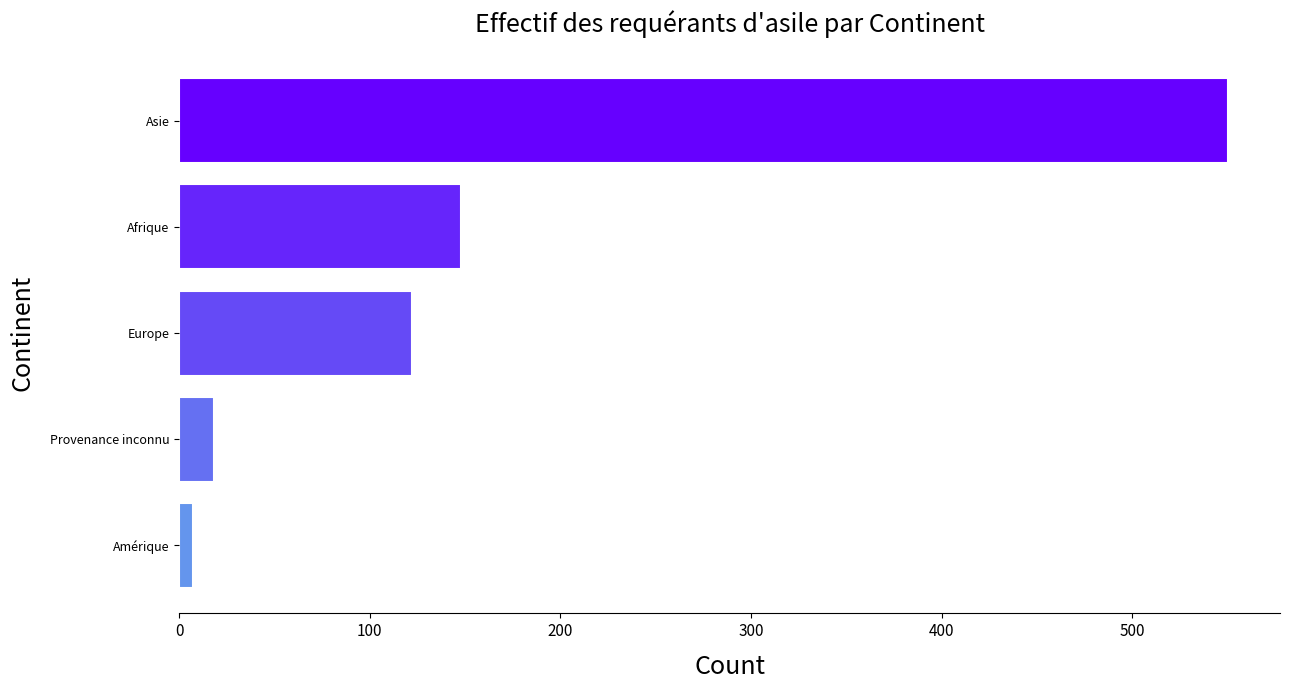

How many data points does each series have?

5